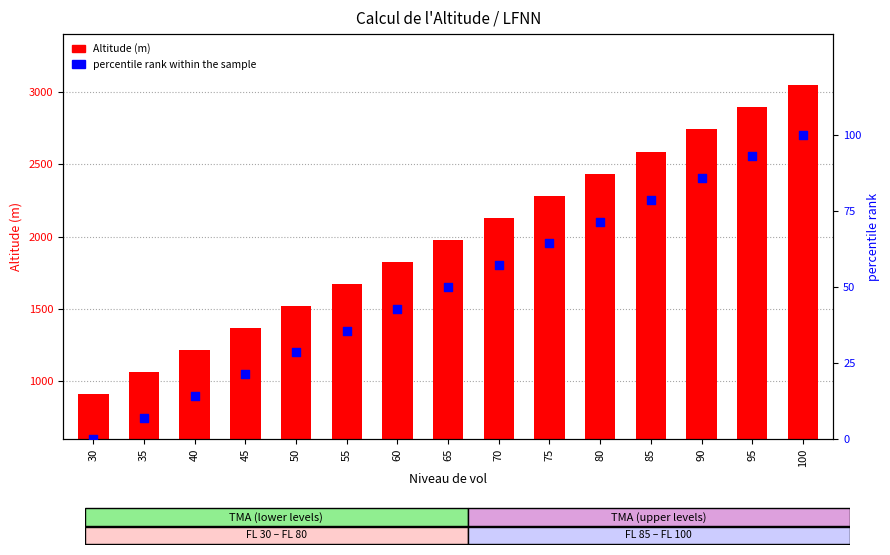

Which series reaches the minimum Y coordinate?

percentile rank within the sample